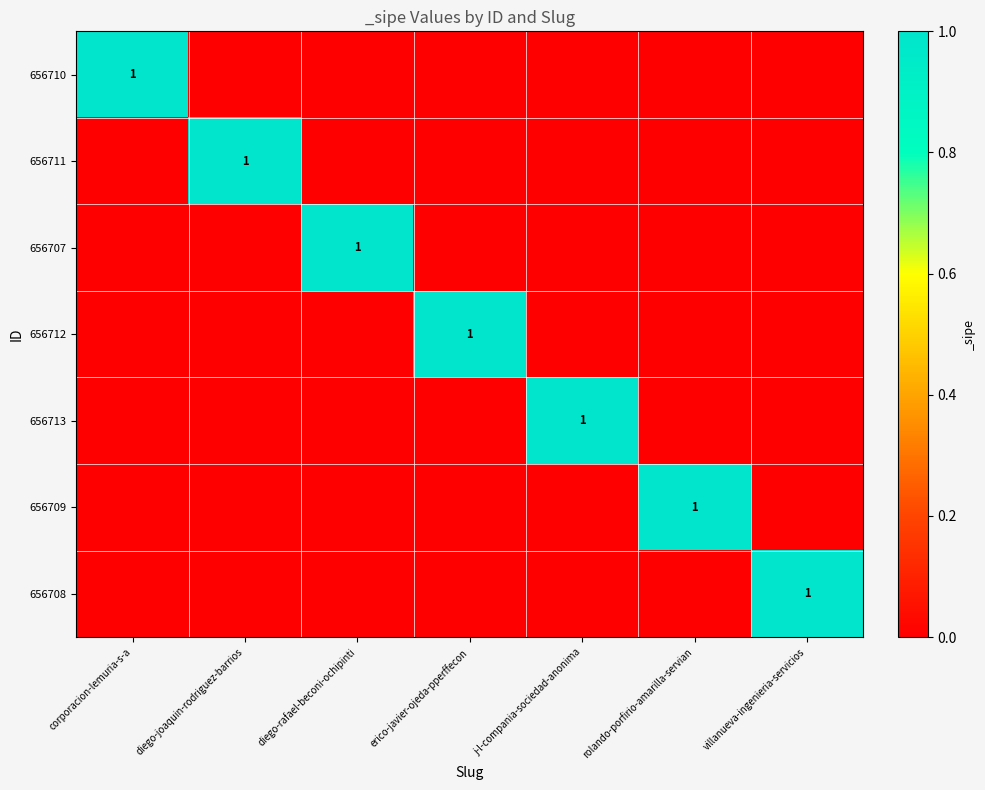

Count the number of categories in the chart.

7